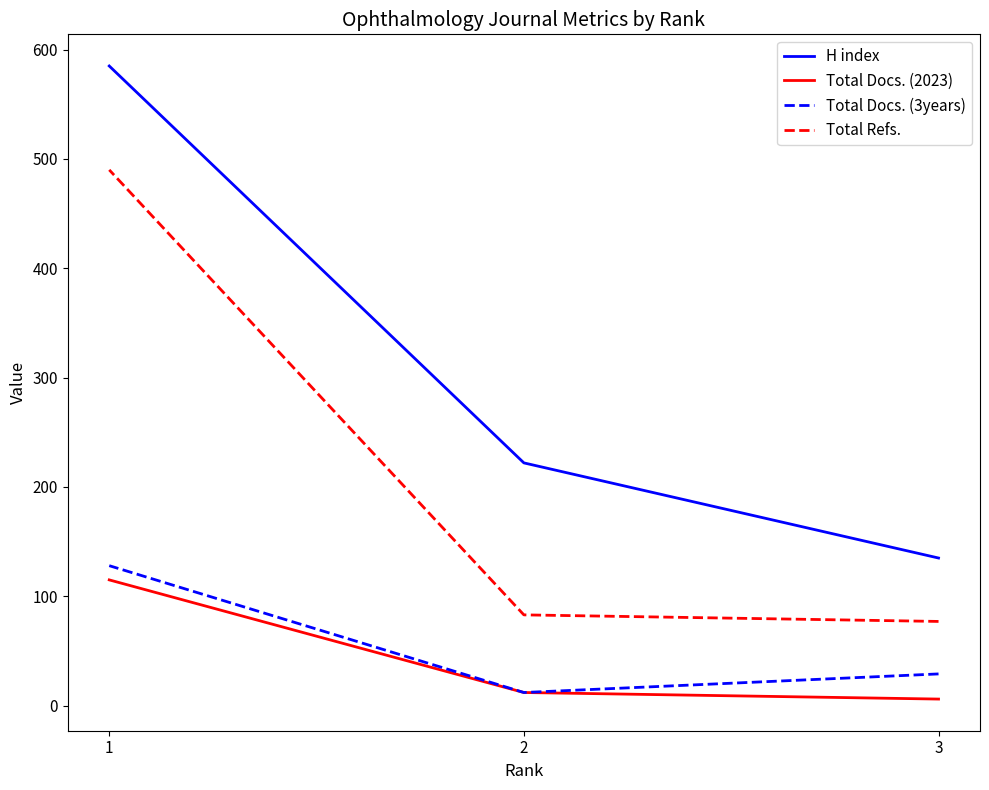

Reading left to right, list all the values displayed in this chart.

H index: 3=135	2=222	1=585
Total Docs. (2023): 3=6	2=12	1=115
Total Docs. (3years): 3=29	2=12	1=128
Total Refs.: 3=77	2=83	1=490